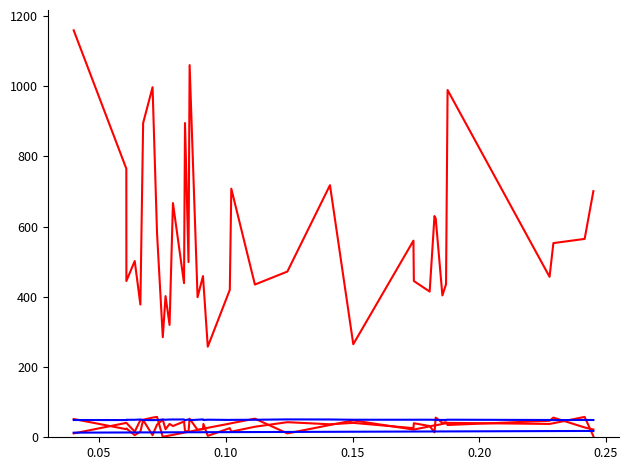

True or false: Avg Zemepisna delka has a value of 6.7 at 0.30.

False